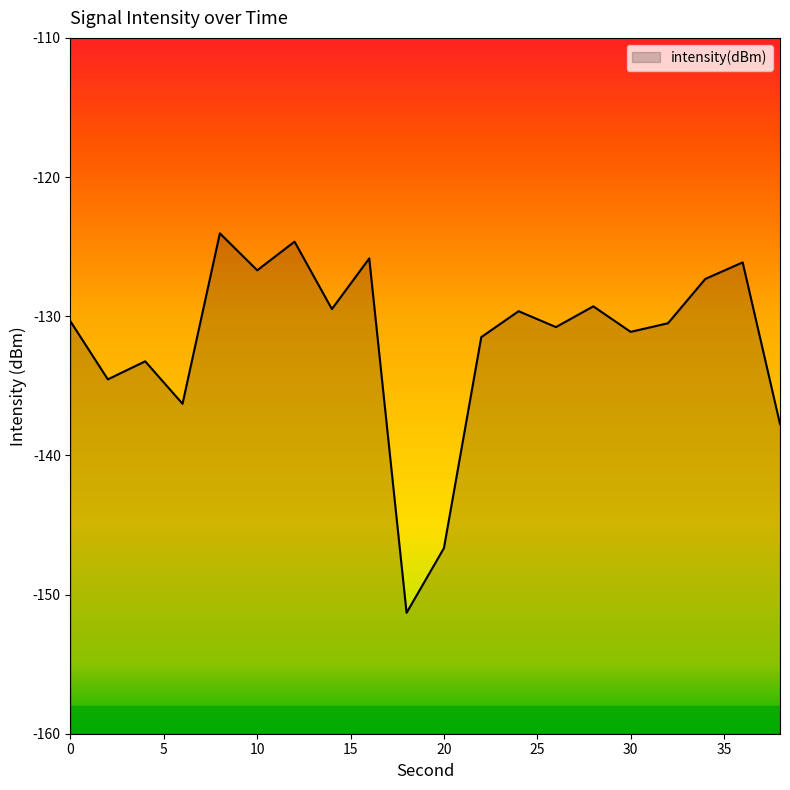

How many lines are shown in the chart?

1